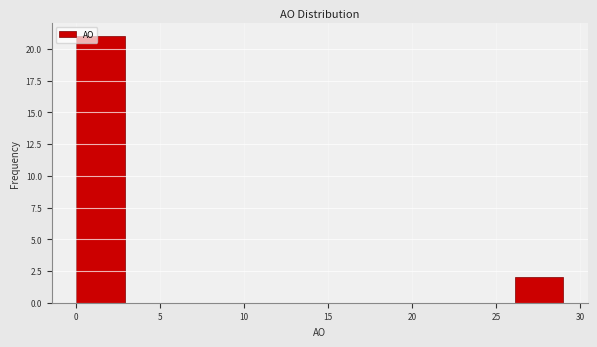

Over which range of the x-axis is the bar tallest?

0.0 to 2.9